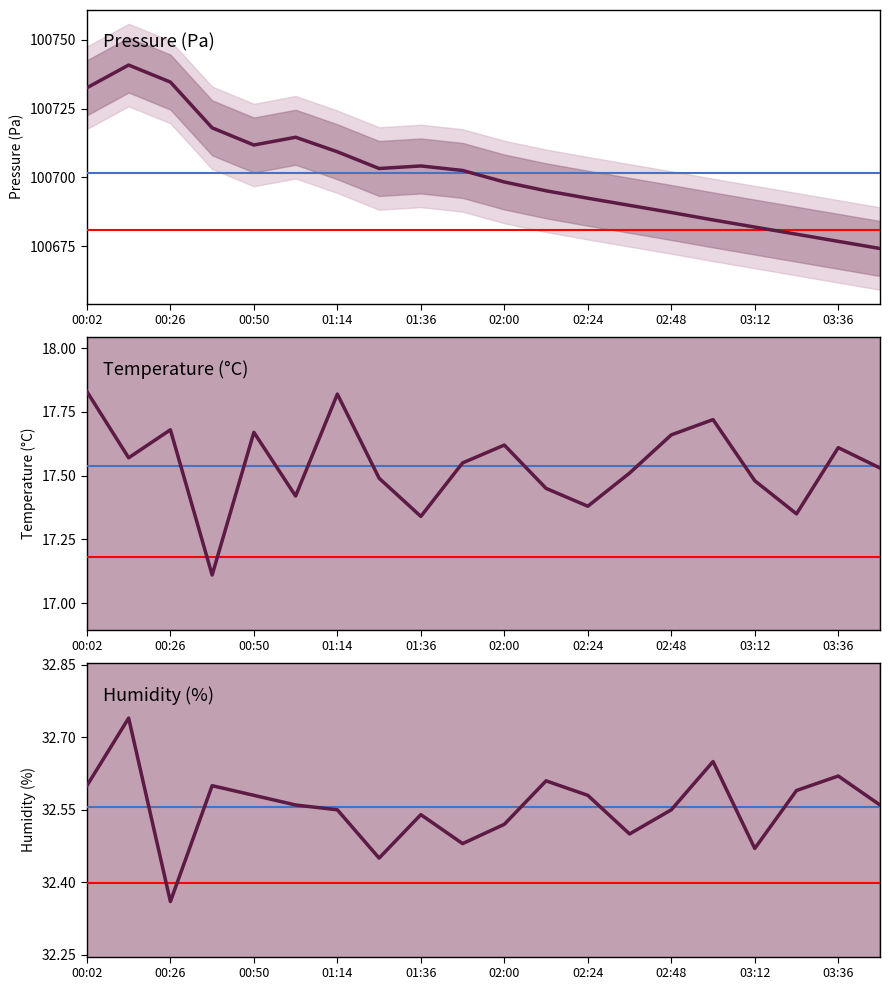

What is the minimum value shown in the chart?

17.1